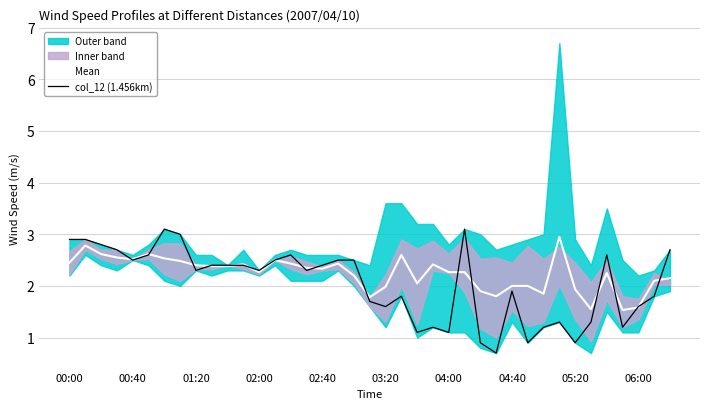

What is the highest value of the col_12 (1.456km) series?

3.1